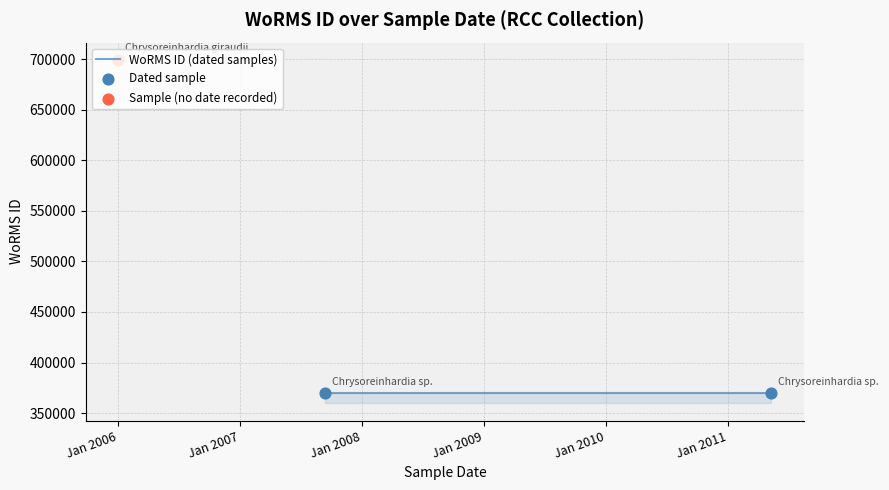

What is the change in value from (no date) to 2007-09-12?

-329913